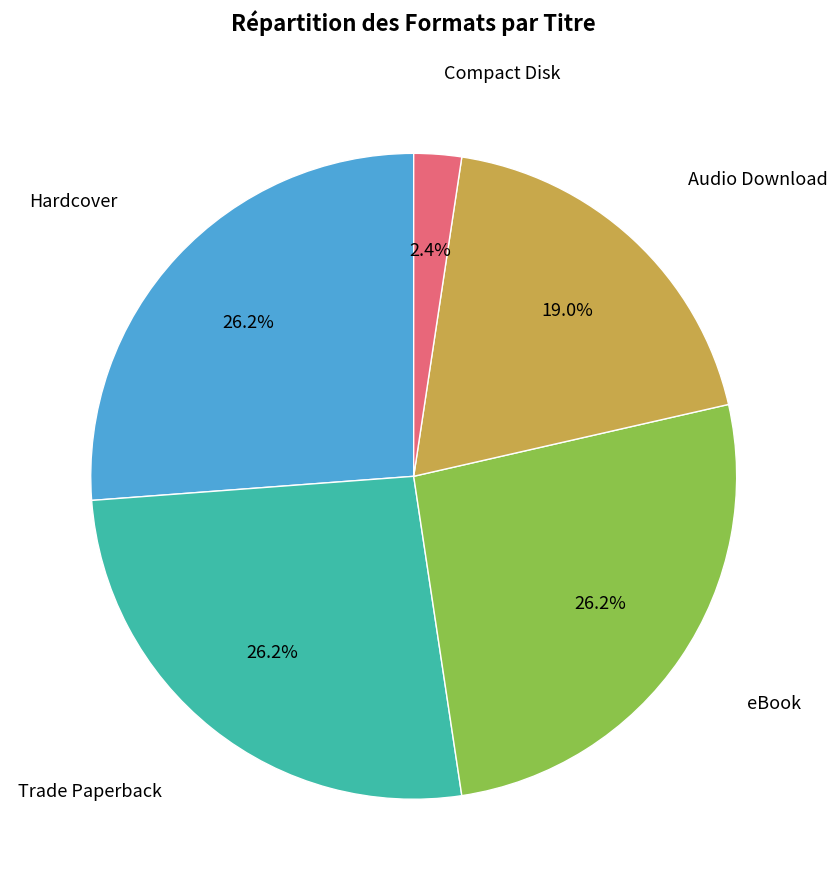

Does any single category account for the majority?

No